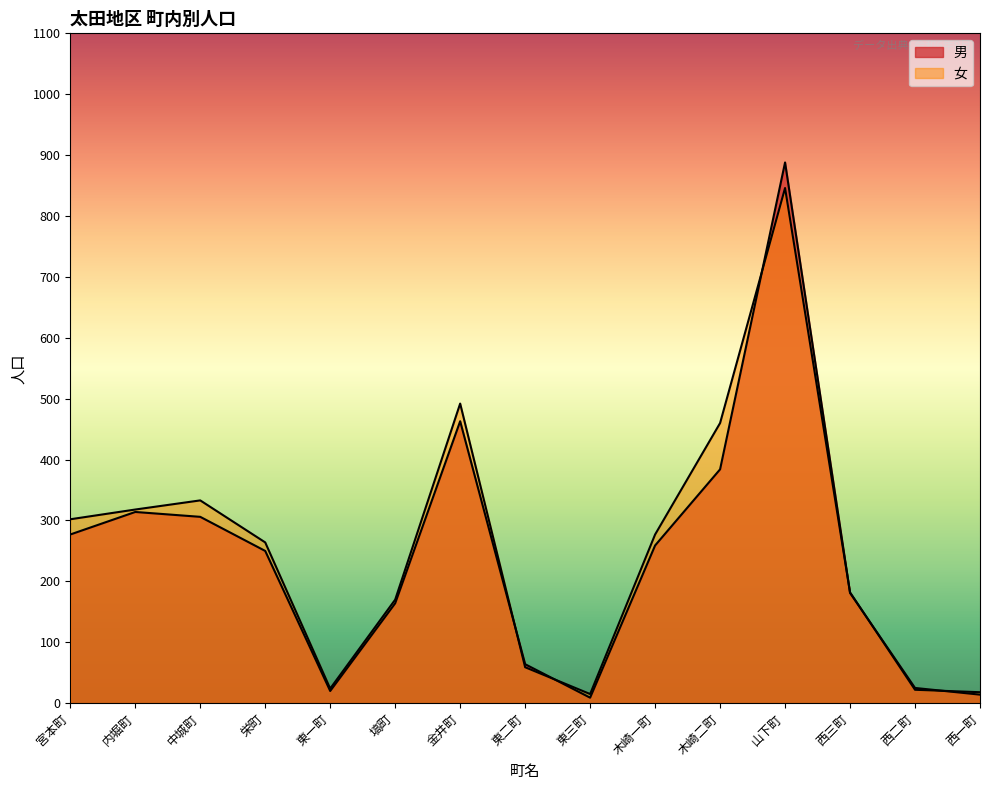

Rank the series at 金井町 from highest to lowest value.

女, 男